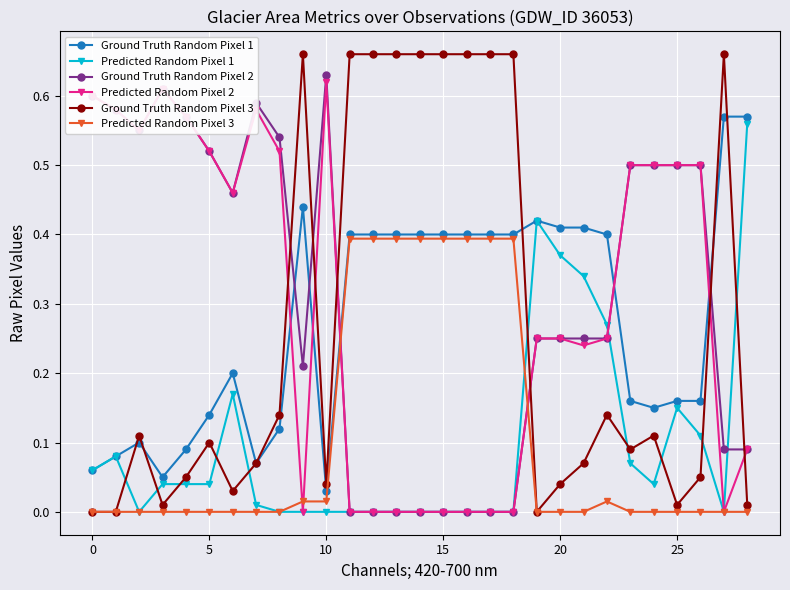

Count the Ground Truth Random Pixel 2 values in the range 0 to 1.

29